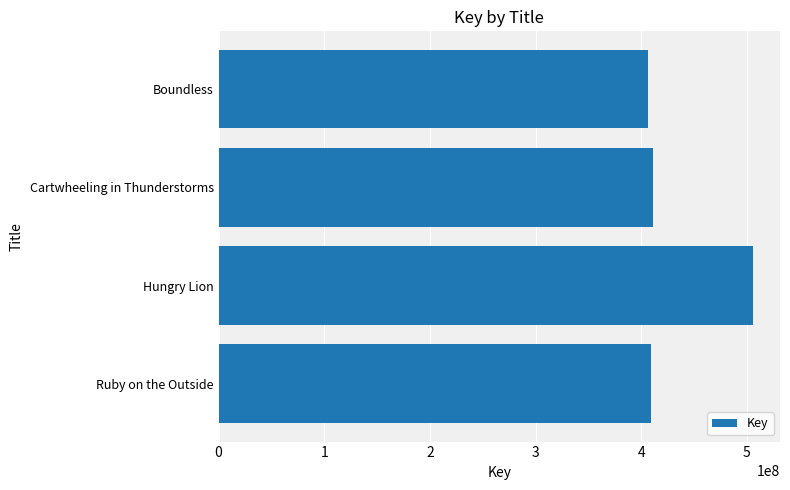

True or false: the data shows 93906170 at Cartwheeling in Thunderstorms.

False